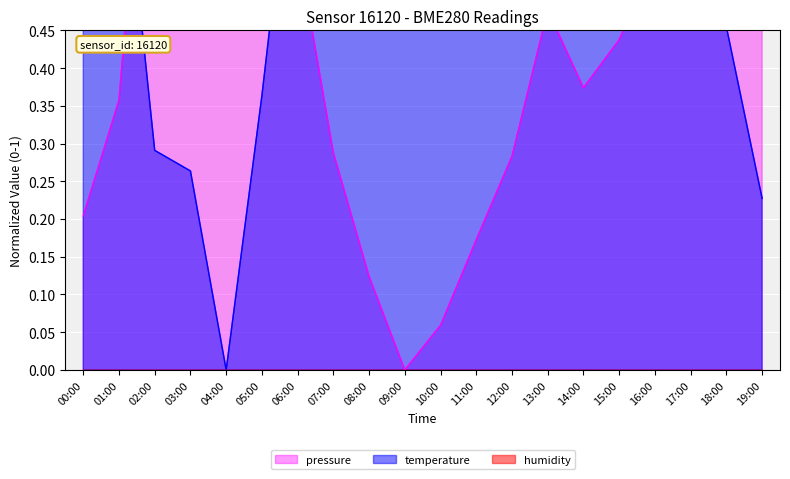

List the series in order of their overall mean, lowest first.

pressure, temperature